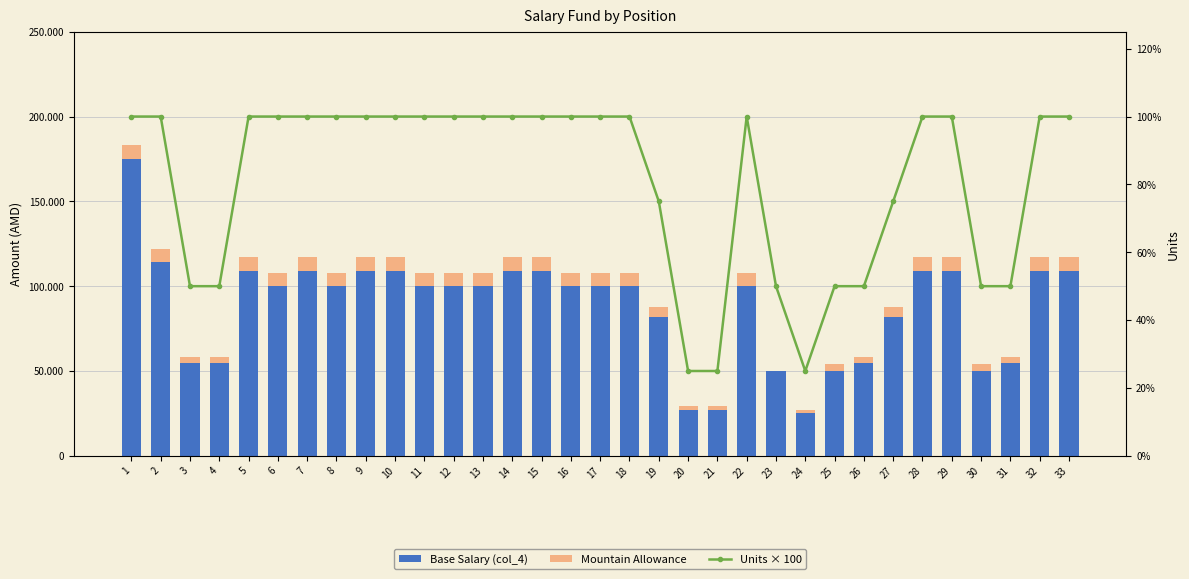

What is the average value of the Mountain Allowance (col_6-col_4) series?

6364